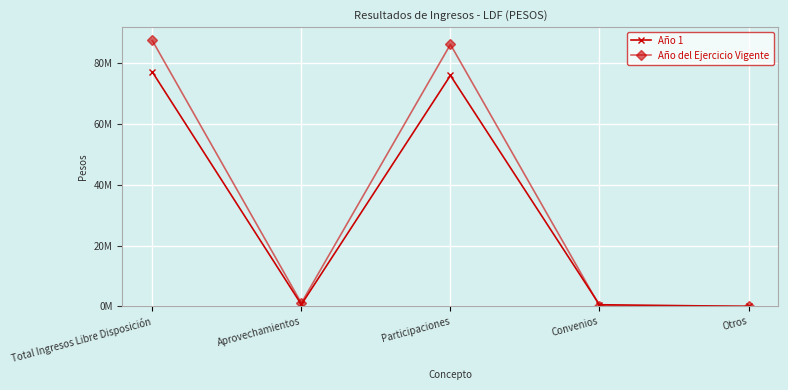

In Año del Ejercicio Vigente, how many points are higher than both neighbors (excluding endpoints)?

1